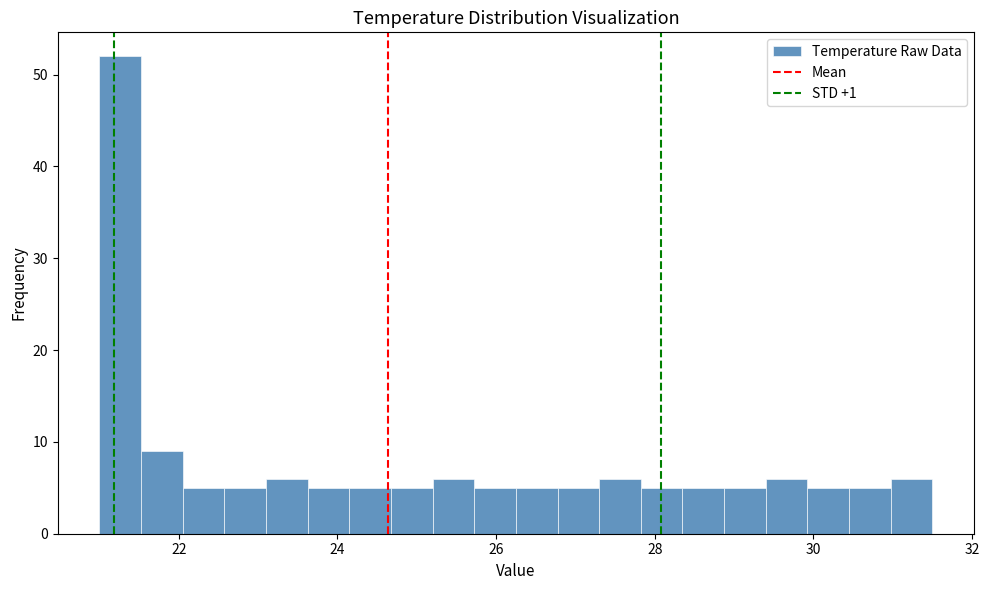

Around what value on the x-axis is the tallest bar? Give the approximate position of its centre, as read against the axis.

21.2